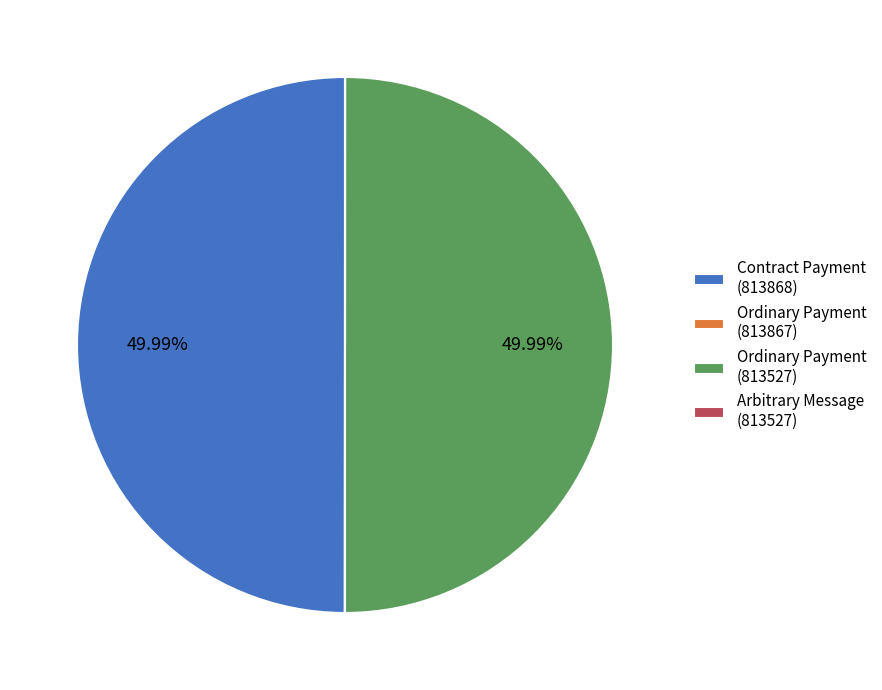

Is the sum of Contract Payment (813868) and Ordinary Payment (813527) greater than half?

Yes